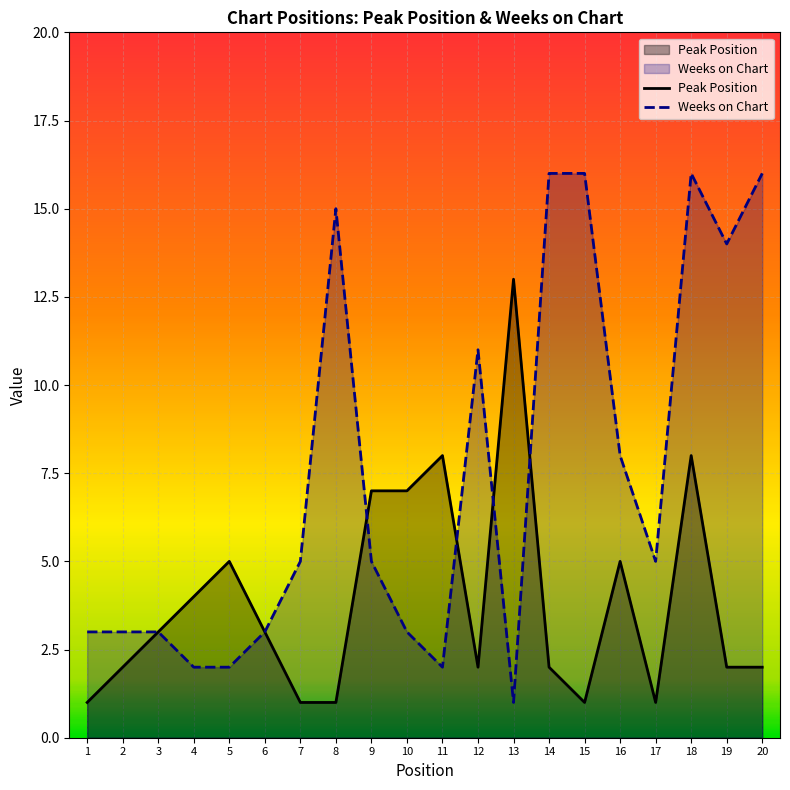

At how many categories does at least one series exceed 3?

16